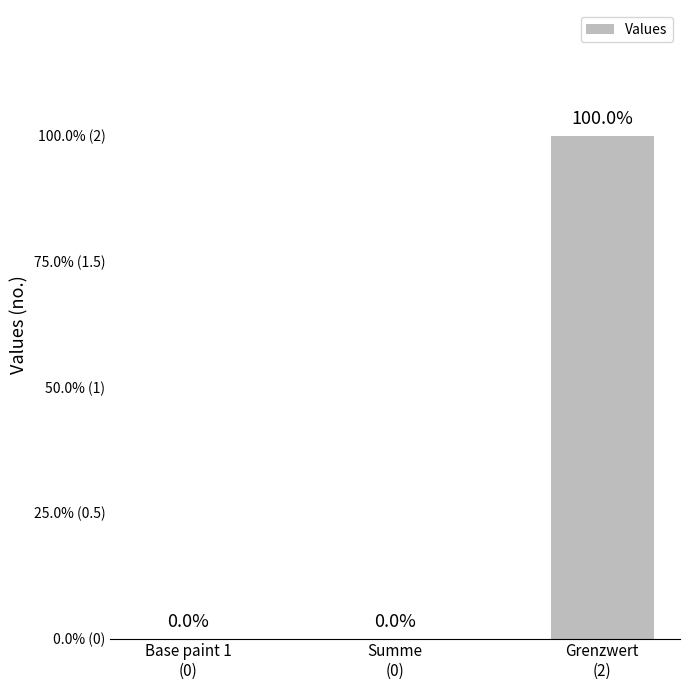

What is the label of the 3rd bar from the left?

Grenzwert
(2)